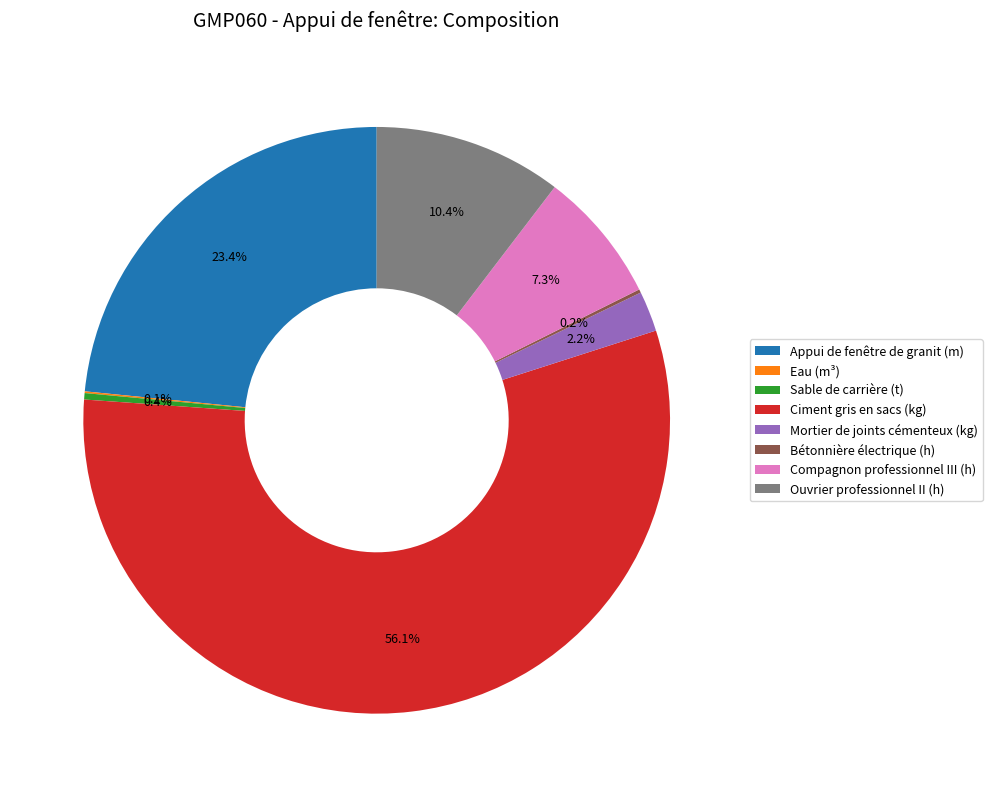

Does Appui de fenêtre de granit (m) represent more than half of the total?

No